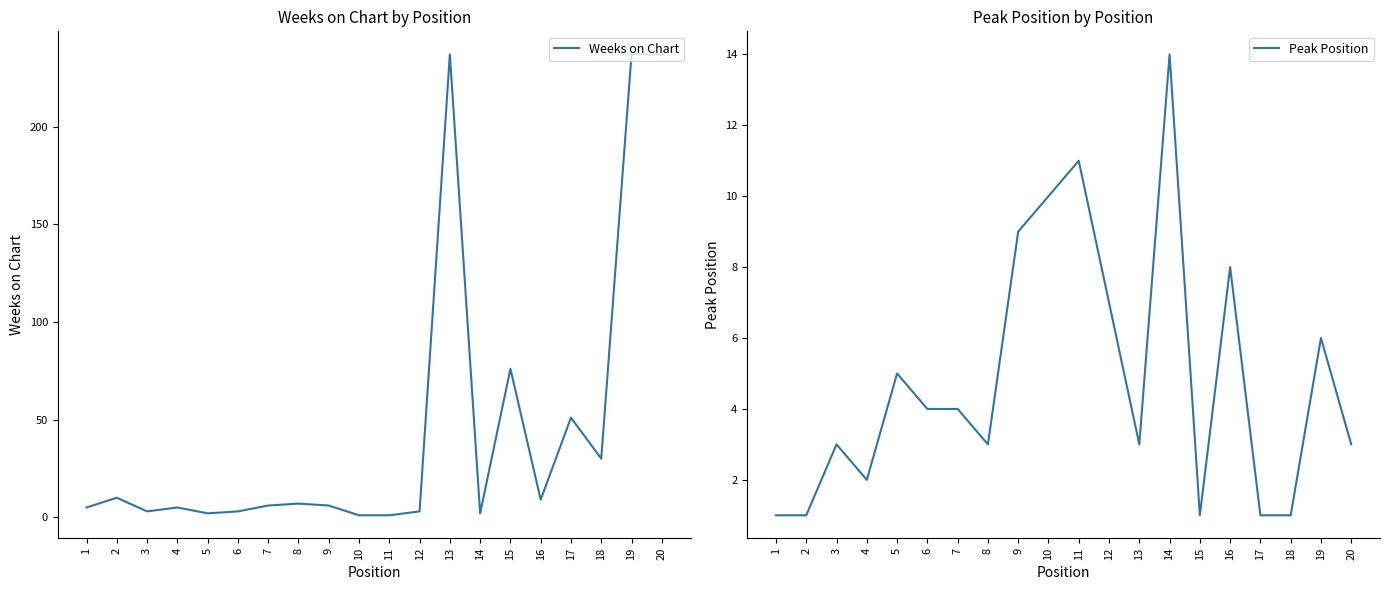

Which label corresponds to the largest value in the chart?

13